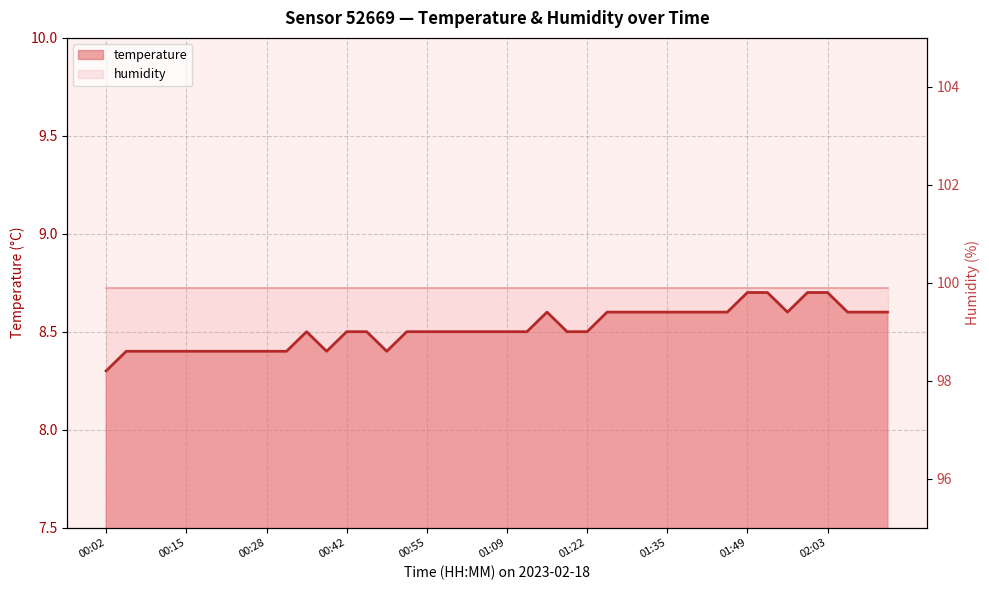

Between 00:52 and 00:25, which is larger?

00:52